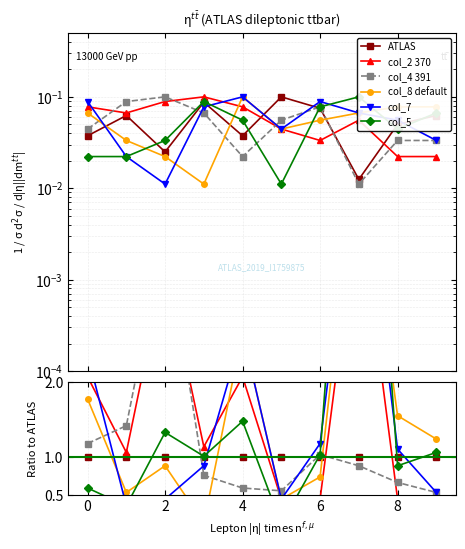

Which category has the highest value across all series?

7